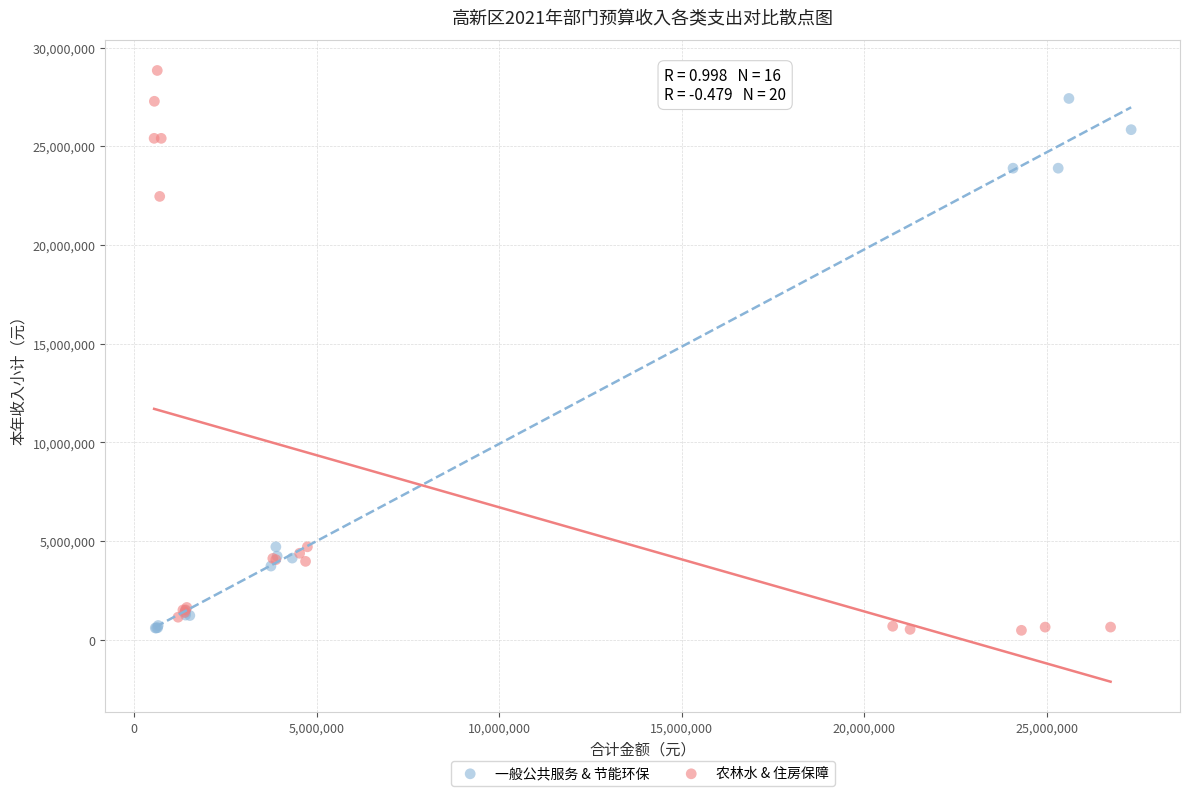

Which series has the widest spread of Y values?

农林水 & 住房保障